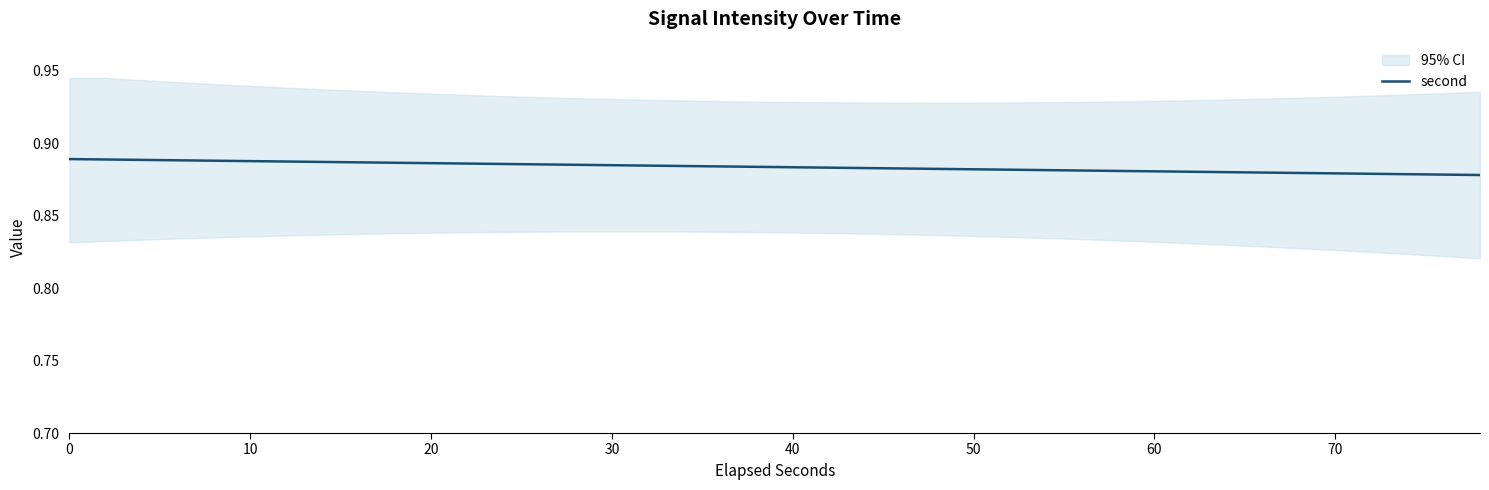

What is the minimum value shown in the chart?

0.9